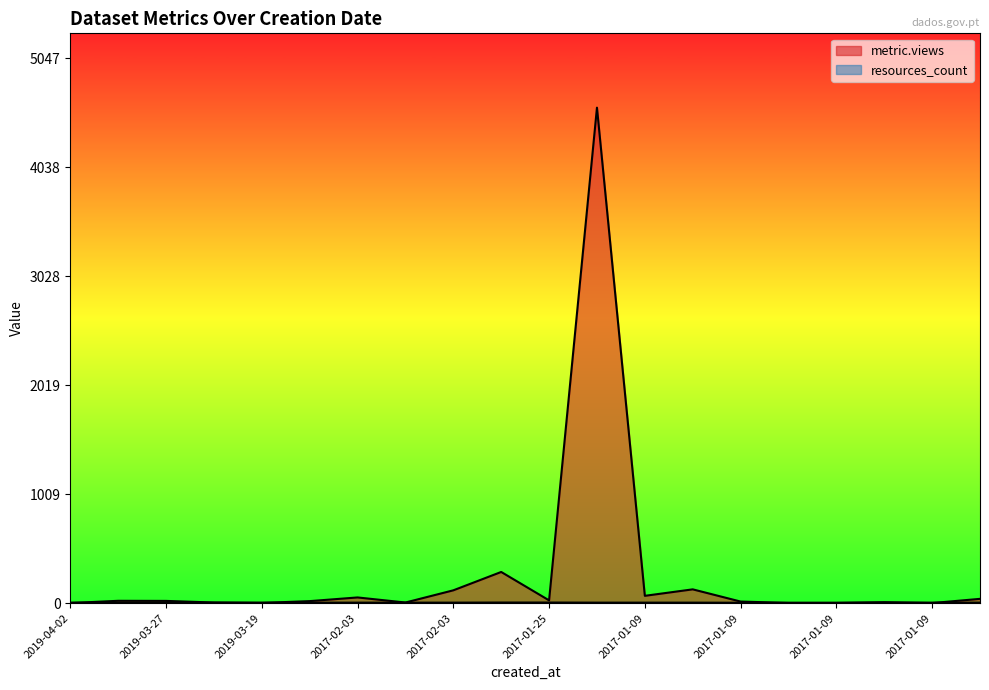

What is the average value of the resources_count series?

5